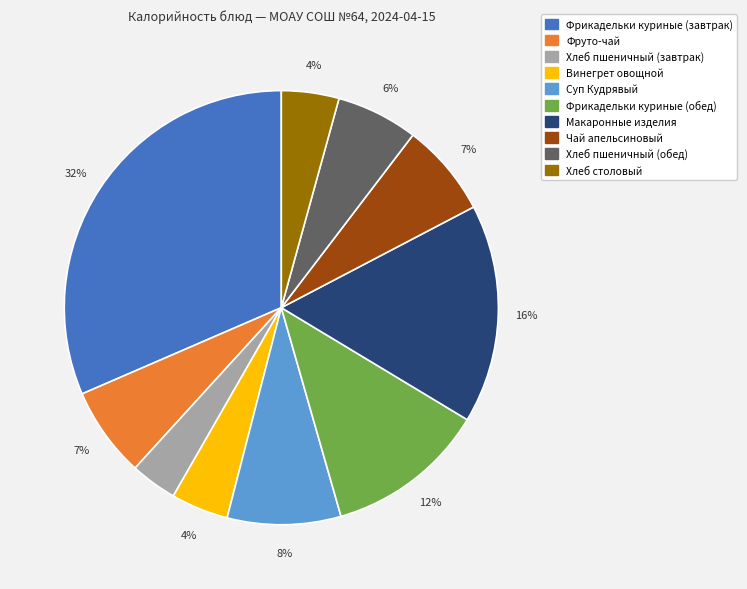

What percentage is the Хлеб пшеничный (завтрак) slice, to the nearest percent?

3%